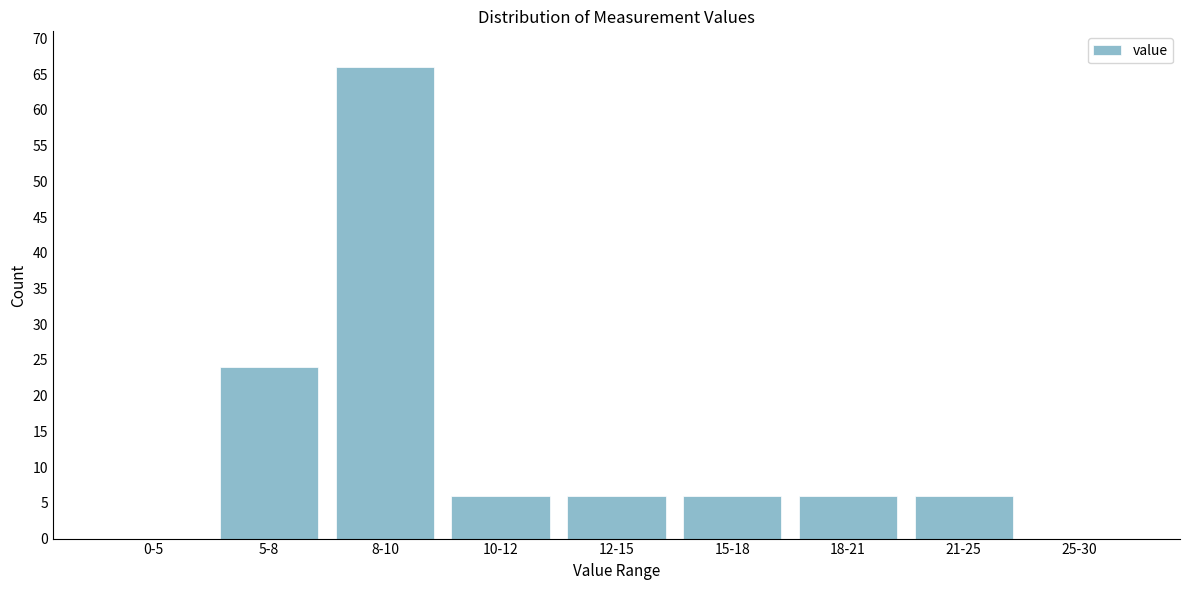

Reading right to left, extract all data points from this chart.

25-30=0	21-25=6	18-21=6	15-18=6	12-15=6	10-12=6	8-10=66	5-8=24	0-5=0